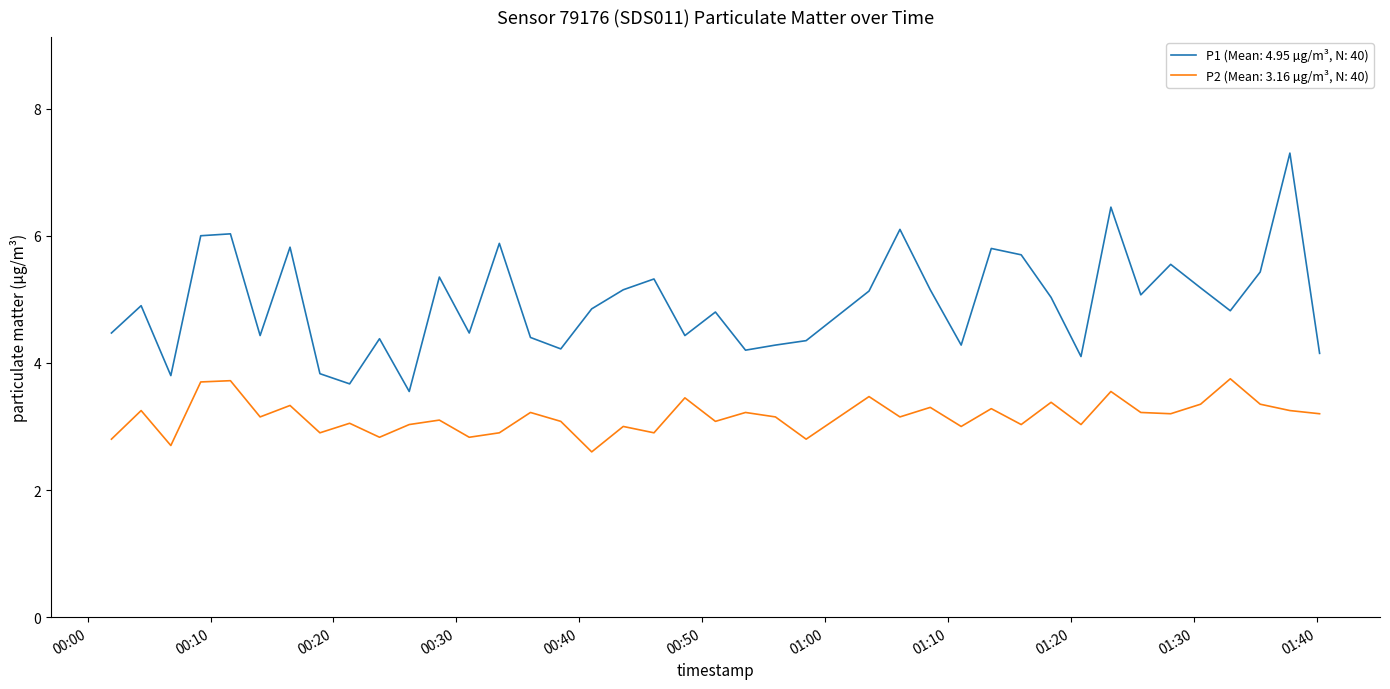

List the series in order of their peak value, highest first.

P1 (Mean: 4.95 µg/m³, N: 40), P2 (Mean: 3.16 µg/m³, N: 40)